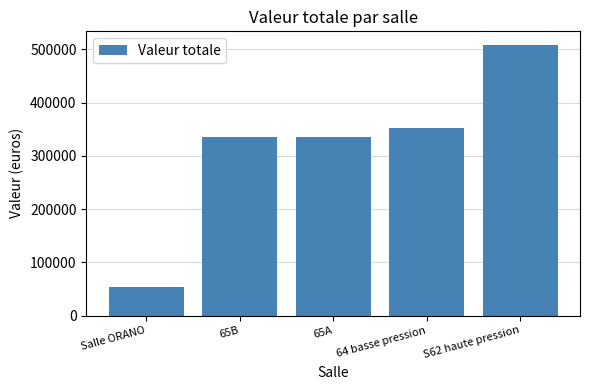

Does the chart contain any negative values?

No